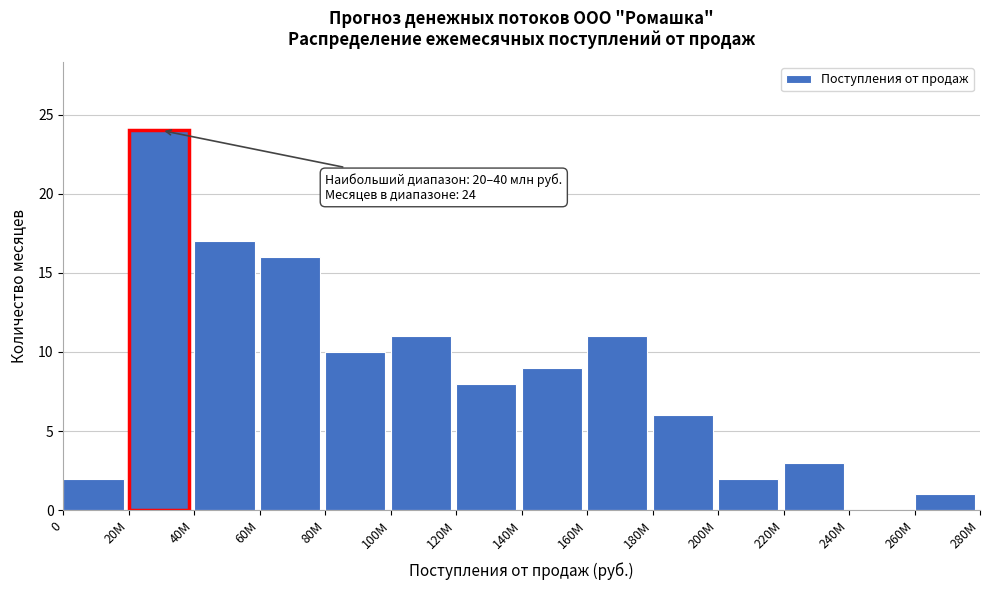

Reading right to left, extract all data points from this chart.

260M=1	240M=0	220M=3	200M=2	180M=6	160M=11	140M=9	120M=8	100M=11	80M=10	60M=16	40M=17	20M=24	0=2